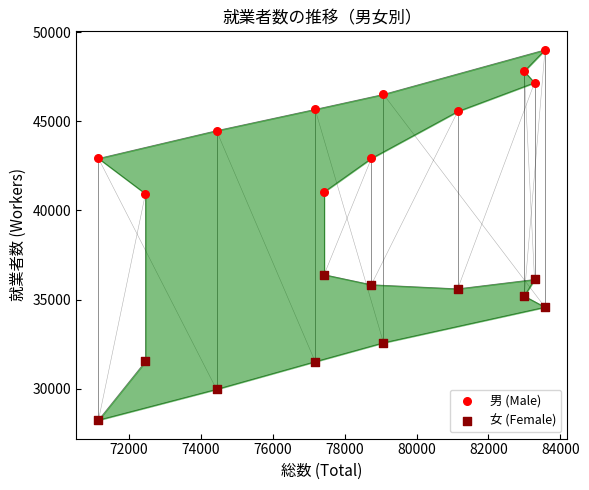

Which series contains the highest Y value?

男 (Male)